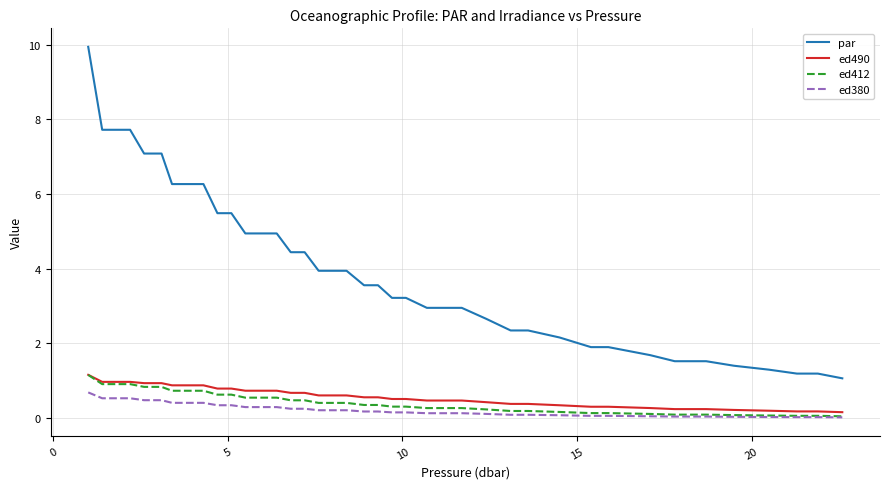

Which series has the widest spread of values?

par